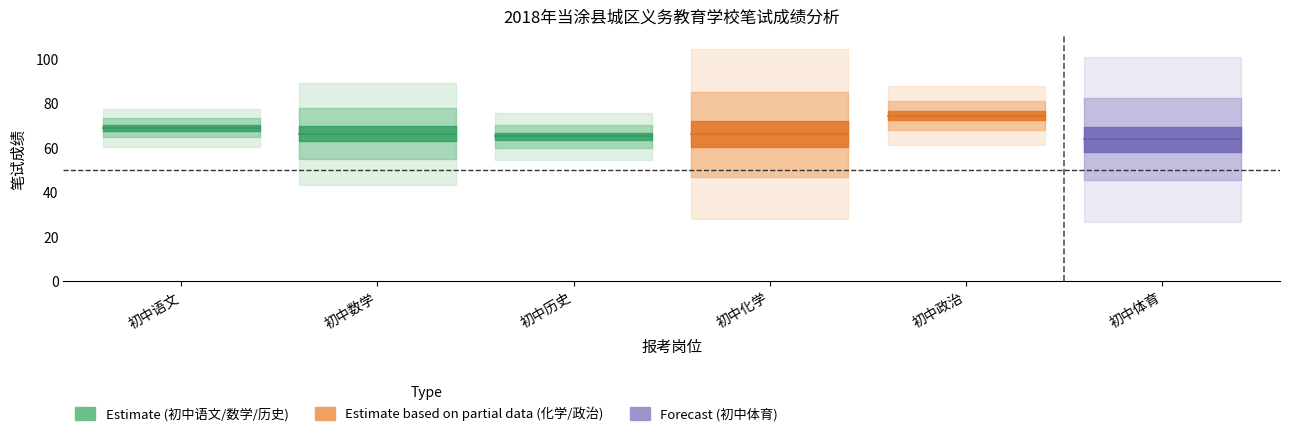

Does the chart display data point markers on the line(s)?

No